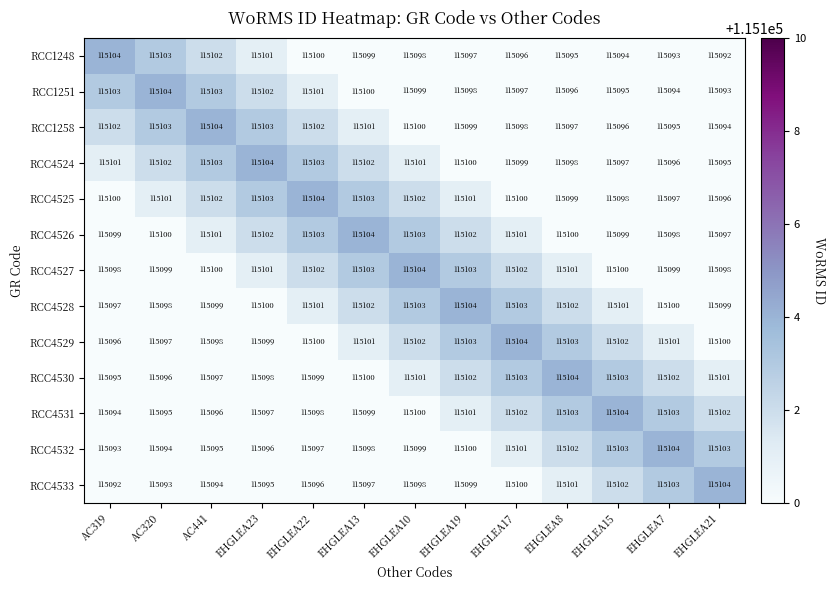

What is the difference between the second highest and second lowest values in the RCC4530 series?

7